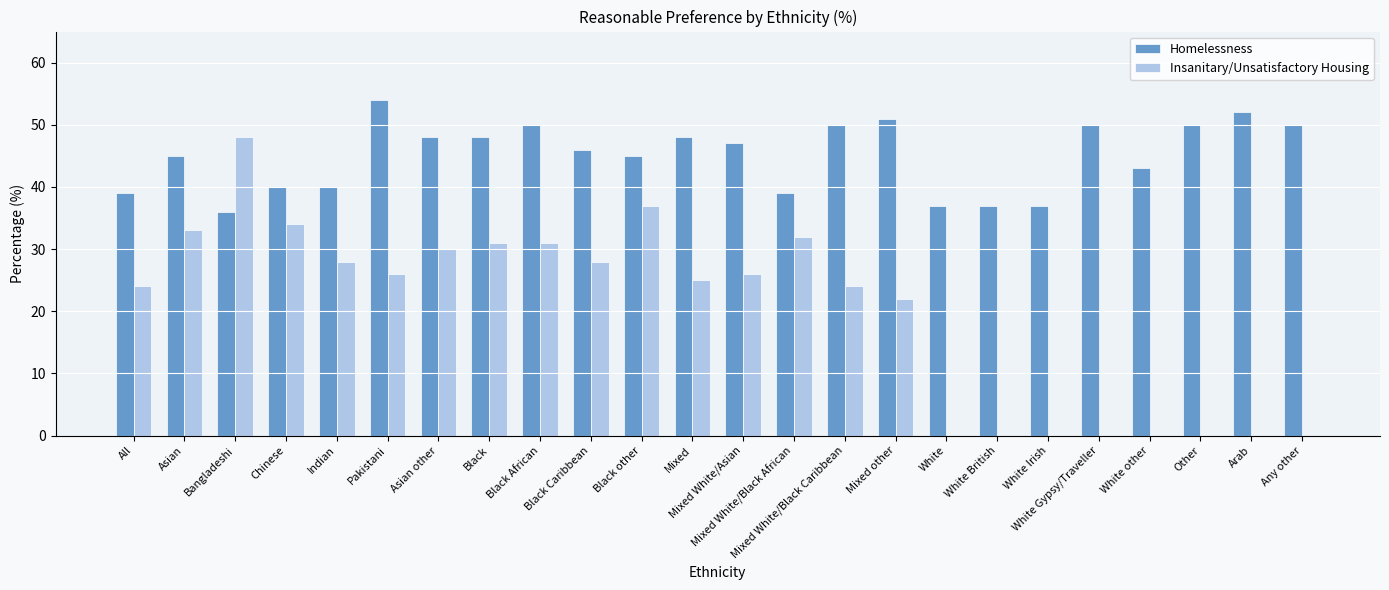

Reading left to right, transcribe all the data shown in this chart.

Homelessness: All=39	Asian=45	Bangladeshi=36	Chinese=40	Indian=40	Pakistani=54	Asian other=48	Black=48	Black African=50	Black Caribbean=46	Black other=45	Mixed=48	Mixed White/Asian=47	Mixed White/Black African=39	Mixed White/Black Caribbean=50	Mixed other=51	White=37	White British=37	White Irish=37	White Gypsy/Traveller=50	White other=43	Other=50	Arab=52	Any other=50
Insanitary/Unsatisfactory Housing: All=24	Asian=33	Bangladeshi=48	Chinese=34	Indian=28	Pakistani=26	Asian other=30	Black=31	Black African=31	Black Caribbean=28	Black other=37	Mixed=25	Mixed White/Asian=26	Mixed White/Black African=32	Mixed White/Black Caribbean=24	Mixed other=22	White=0	White British=0	White Irish=0	White Gypsy/Traveller=0	White other=0	Other=0	Arab=0	Any other=0